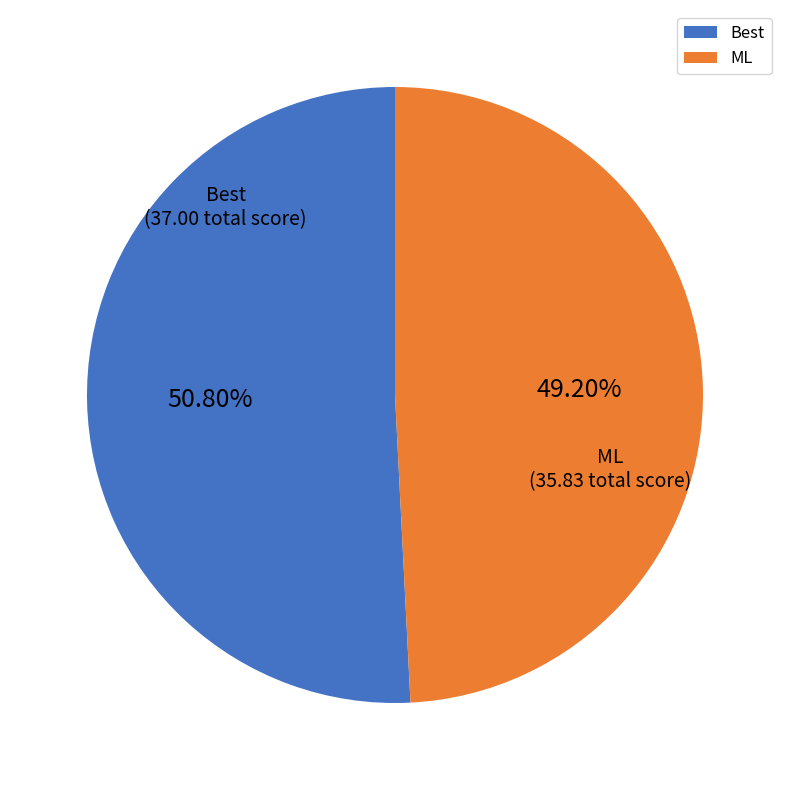

How many slices are in this pie chart?

2